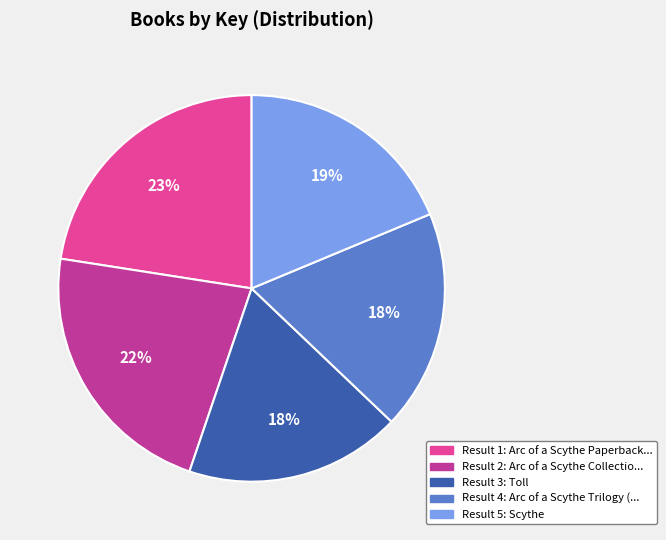

Is there any slice that represents more than half of the pie?

No